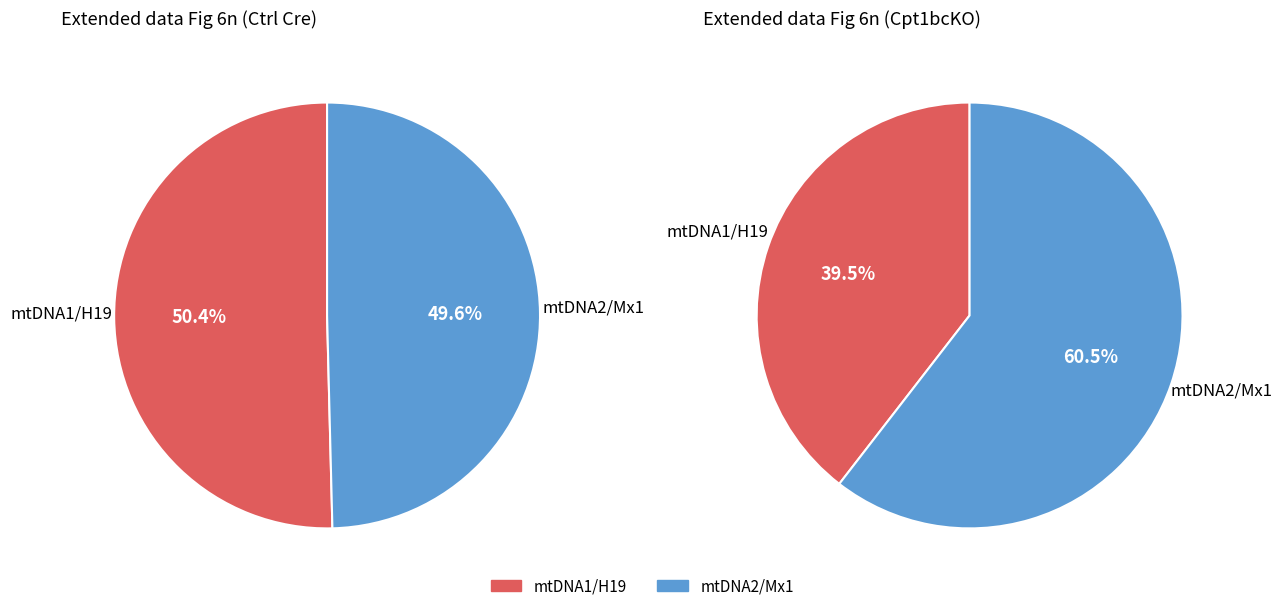

To the nearest percent, what is the difference between the mtDNA1/H19 and mtDNA2/Mx1 slice percentages?

1%